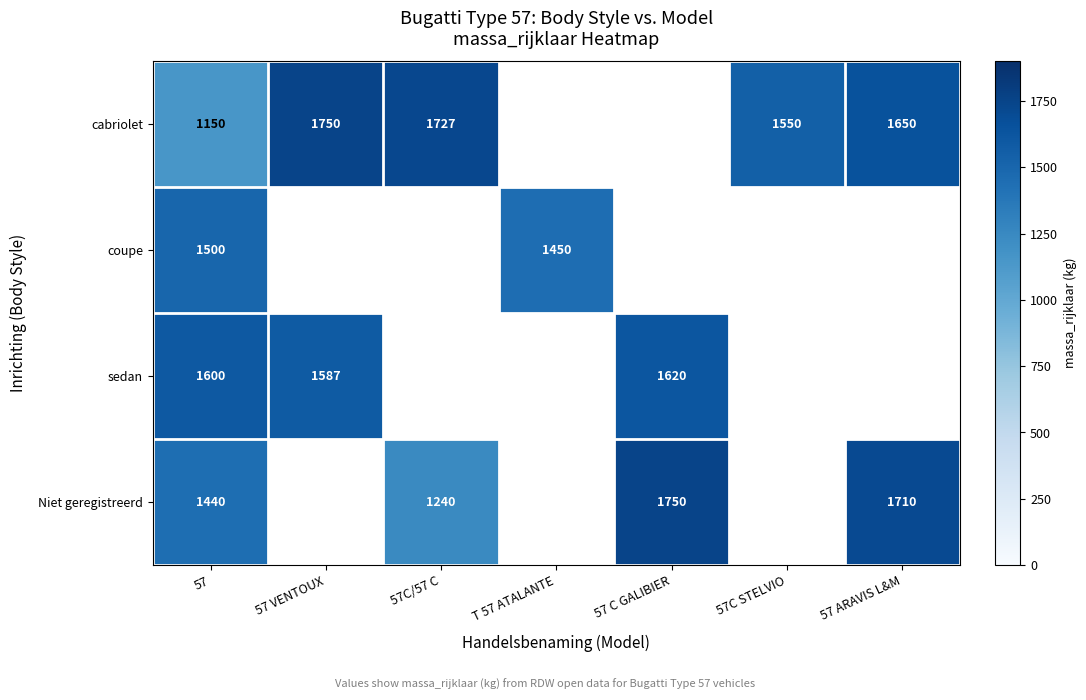

What is the spread (max minus min) of values at 57?

450